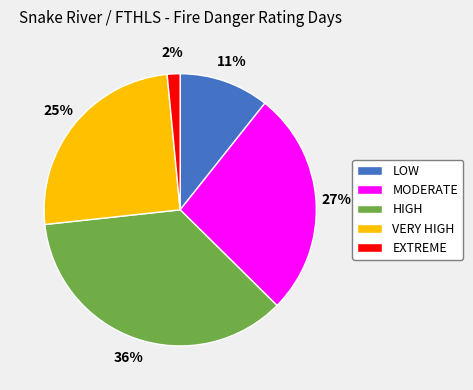

Rank the categories by value from highest to lowest.

HIGH, MODERATE, VERY HIGH, LOW, EXTREME